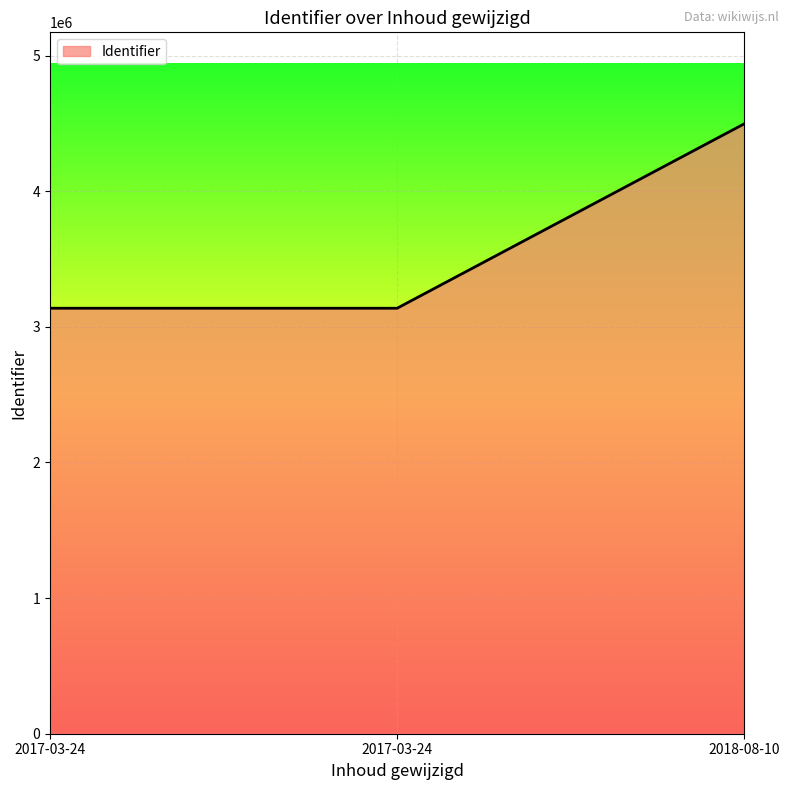

Reading left to right, transcribe all the data shown in this chart.

3137161	3137166	4496885